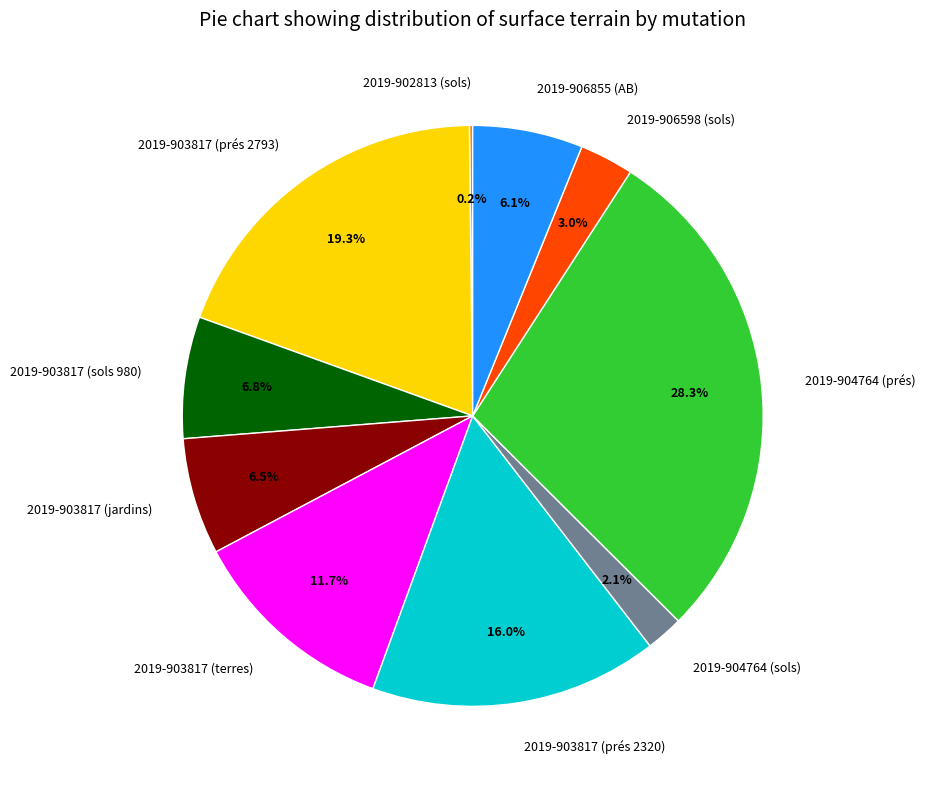

What is the largest slice in the pie chart?

2019-904764 (prés)